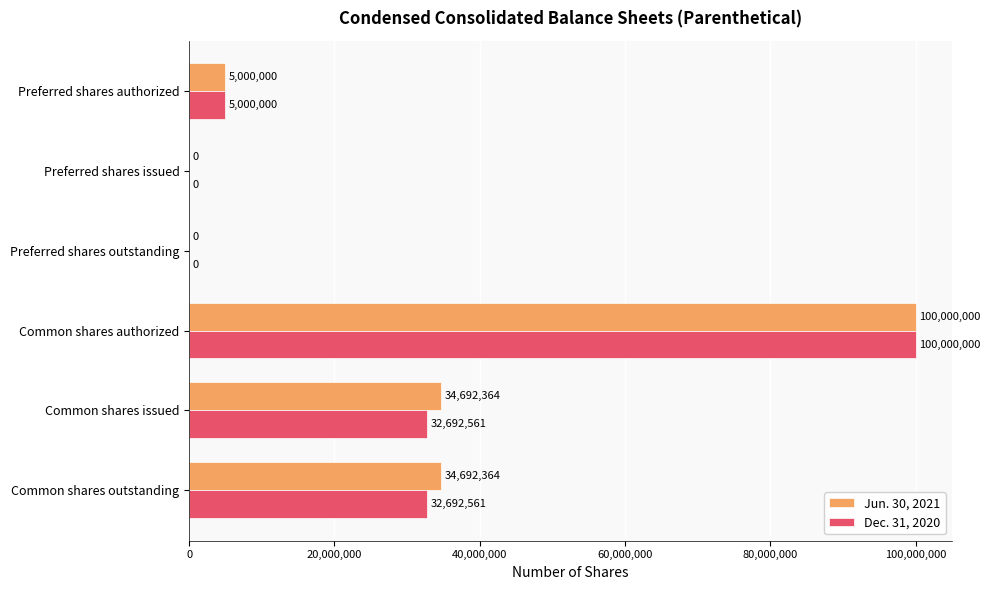

How many values in Dec. 31, 2020 are above zero?

4